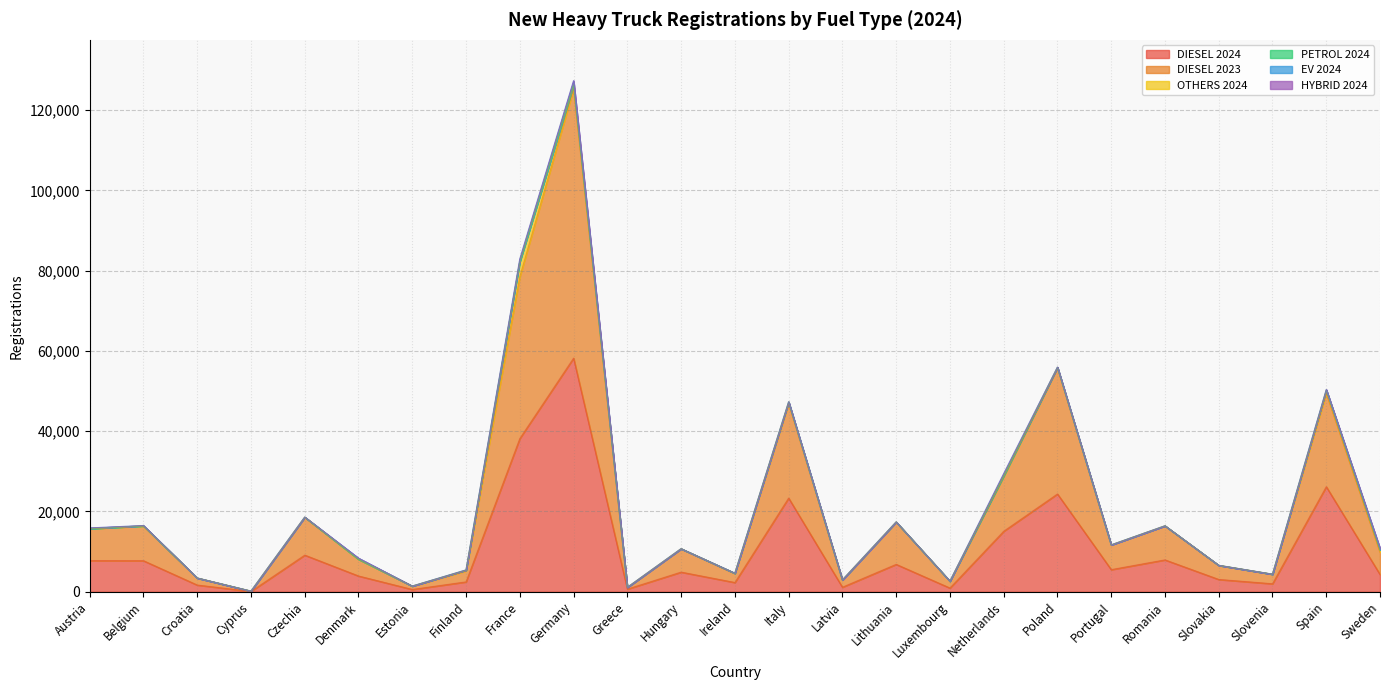

Is it true that DIESEL 2024 equals 9133 at Czechia?

True